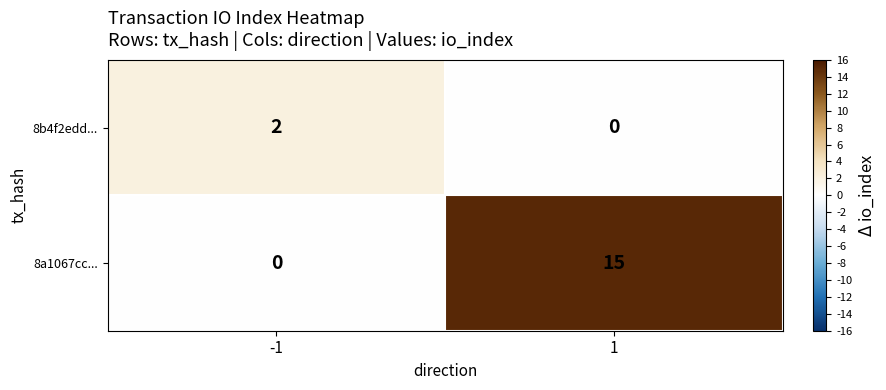

Which series has the widest spread of values?

8a1067cc...